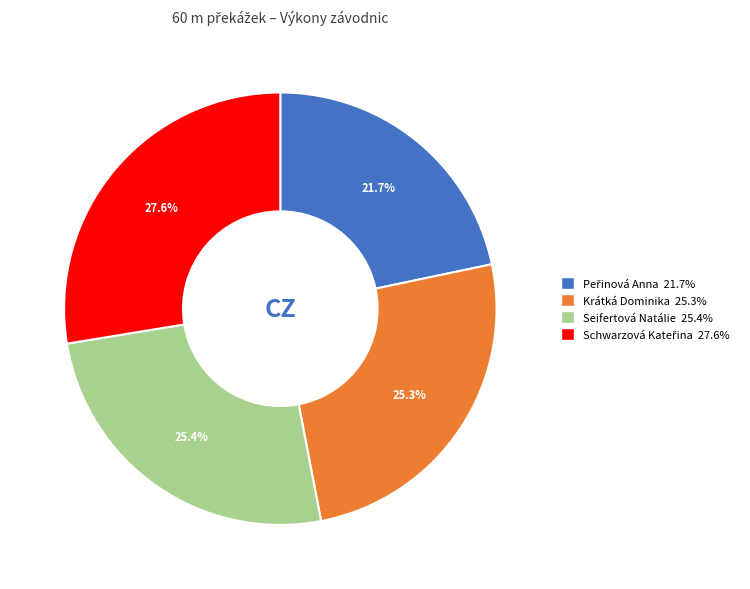

What percentage is NOT represented by Krátká Dominika?

74.7%